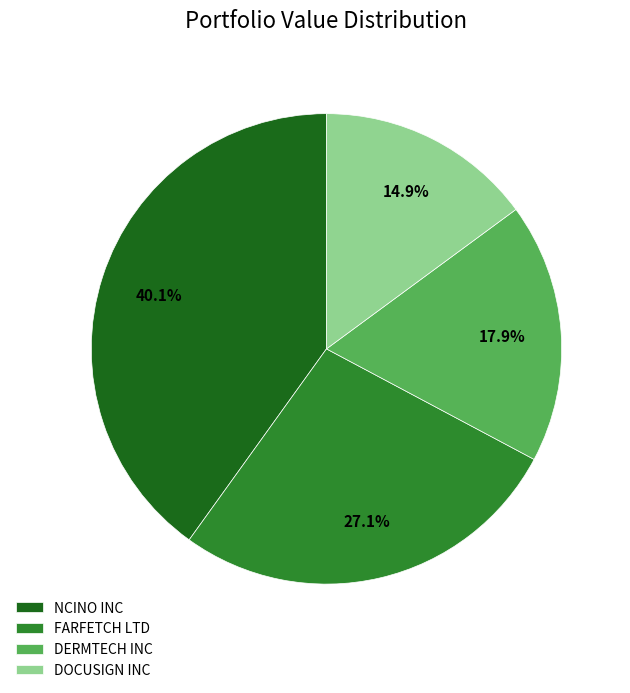

What is the largest slice in the pie chart?

NCINO INC